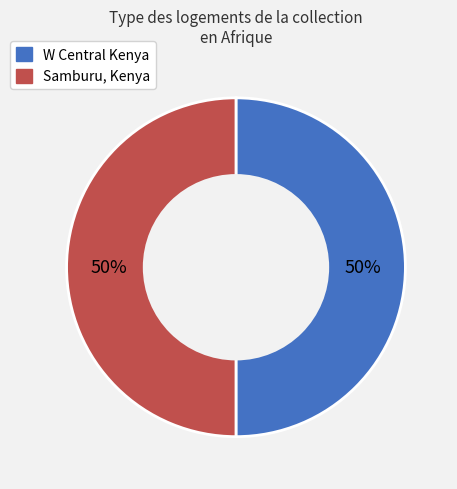

What percentage is the W Central Kenya slice, to the nearest percent?

50%